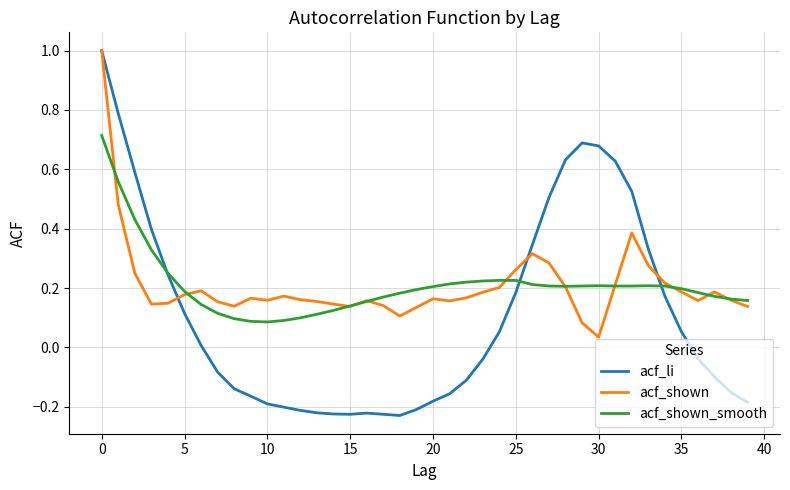

Does the chart have visible grid lines?

Yes